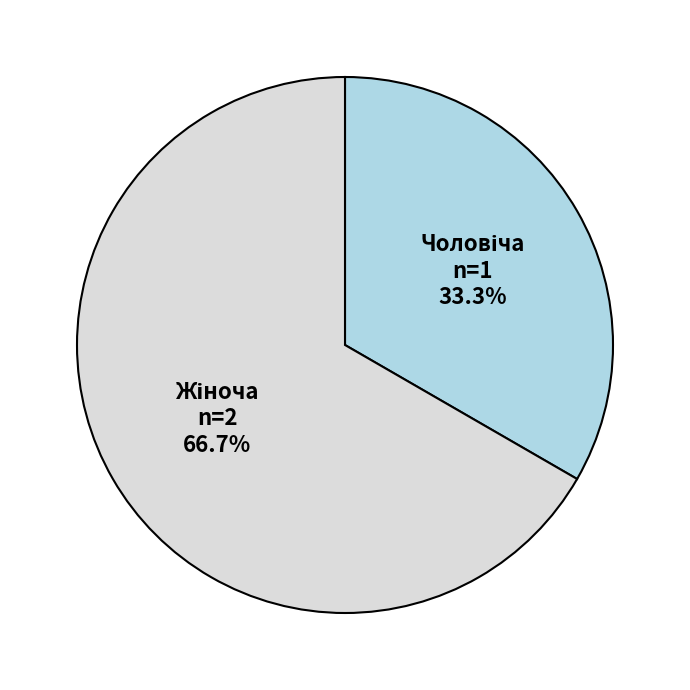

Is there a majority slice in this chart?

Yes